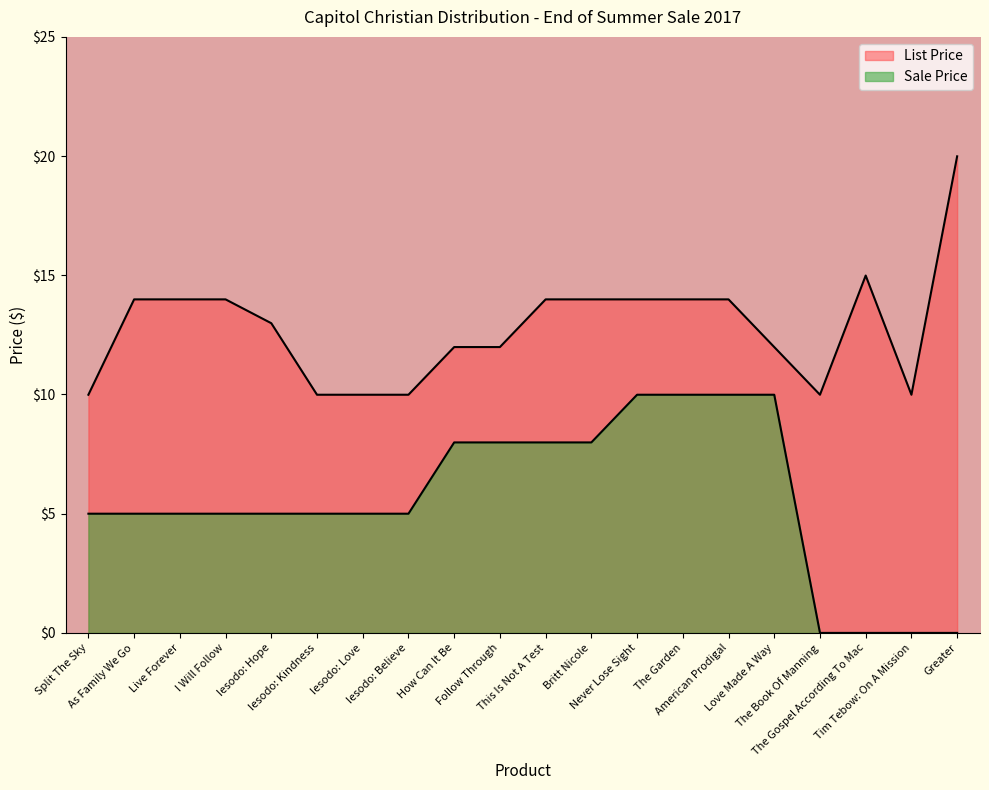

List the labels in order of Sale Price value, largest first.

Never Lose Sight, The Garden, American Prodigal, Love Made A Way, How Can It Be, Follow Through, This Is Not A Test, Britt Nicole, Split The Sky, As Family We Go, Live Forever, I Will Follow, Iesodo: Hope, Iesodo: Kindness, Iesodo: Love, Iesodo: Believe, The Book Of Manning, The Gospel According To Mac, Tim Tebow: On A Mission, Greater